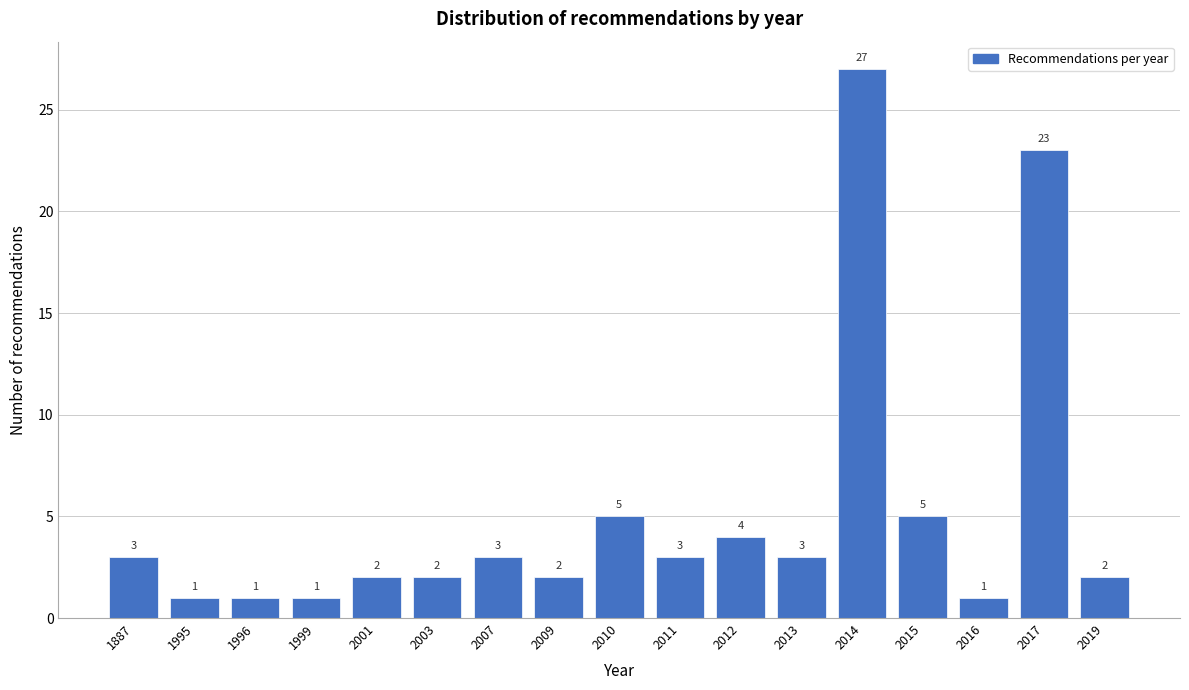

Reading left to right, what are all the values shown in this chart?

1887=3	1995=1	1996=1	1999=1	2001=2	2003=2	2007=3	2009=2	2010=5	2011=3	2012=4	2013=3	2014=27	2015=5	2016=1	2017=23	2019=2